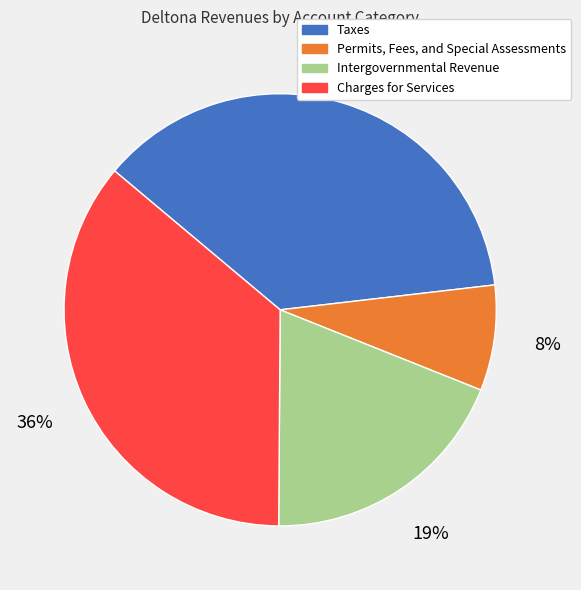

Approximately how many times larger is the value at Permits, Fees, and Special Assessments compared to Taxes?

0.2